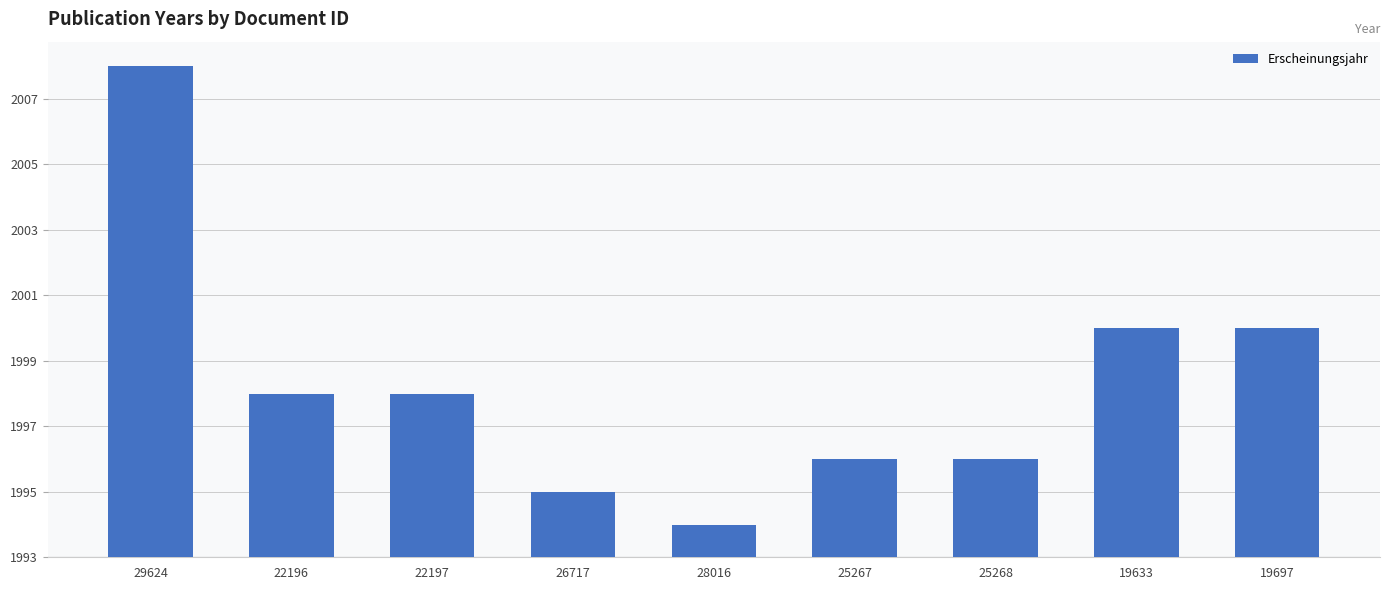

Reading right to left, extract all data points from this chart.

7	7	3	3	1	2	5	5	15